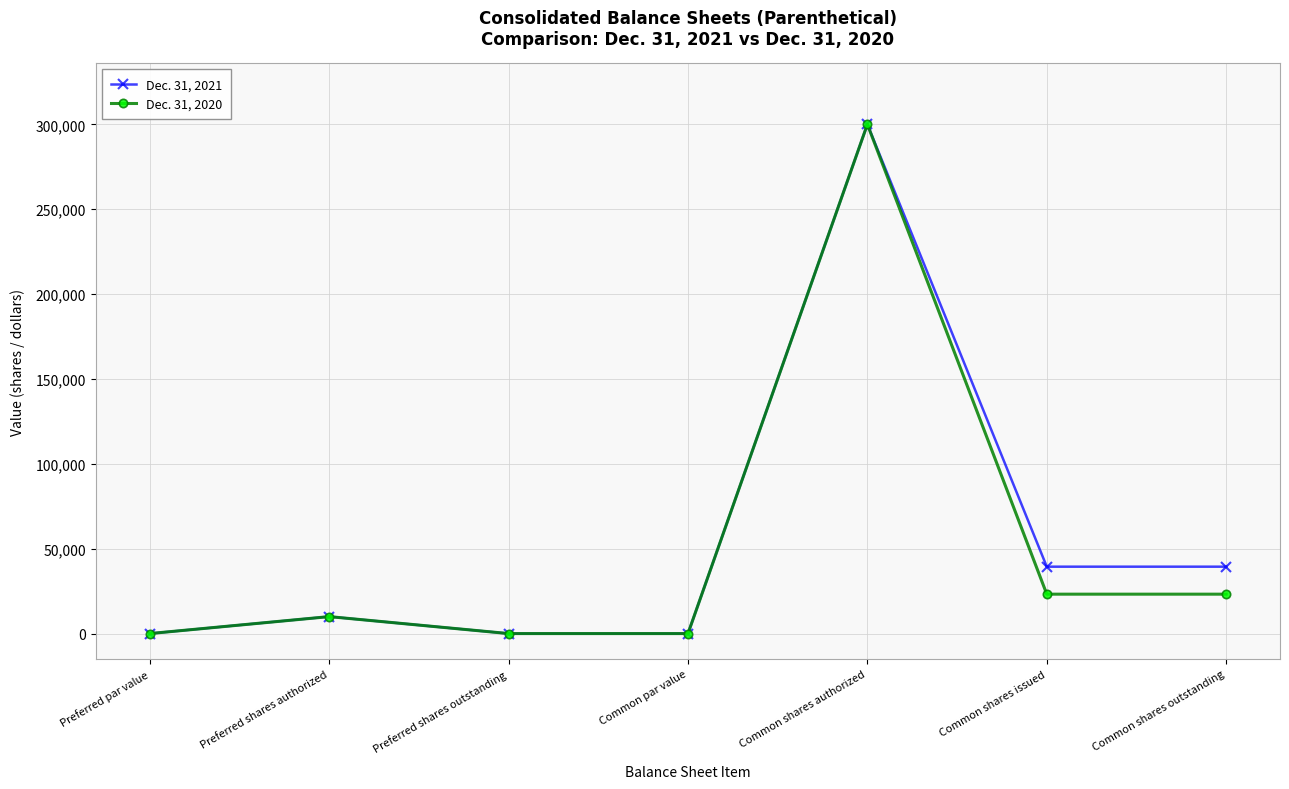

In Dec. 31, 2020, how many points are higher than both neighbors (excluding endpoints)?

2